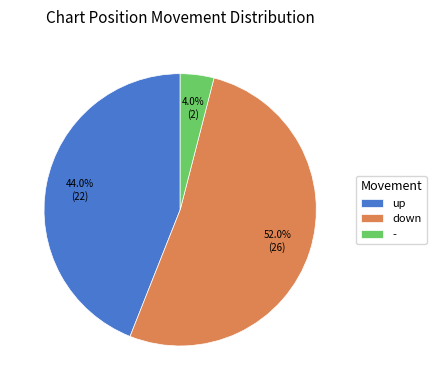

Approximately how many times larger is the value at - compared to up?

0.1